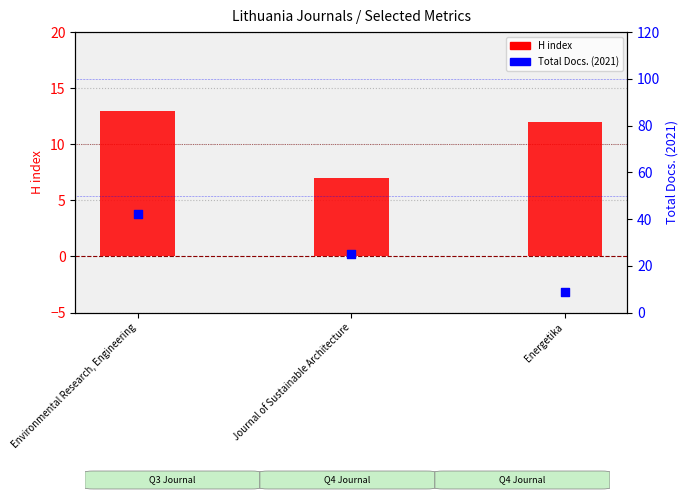

At which category is the sum across all series the highest?

Environmental Research, Engineering